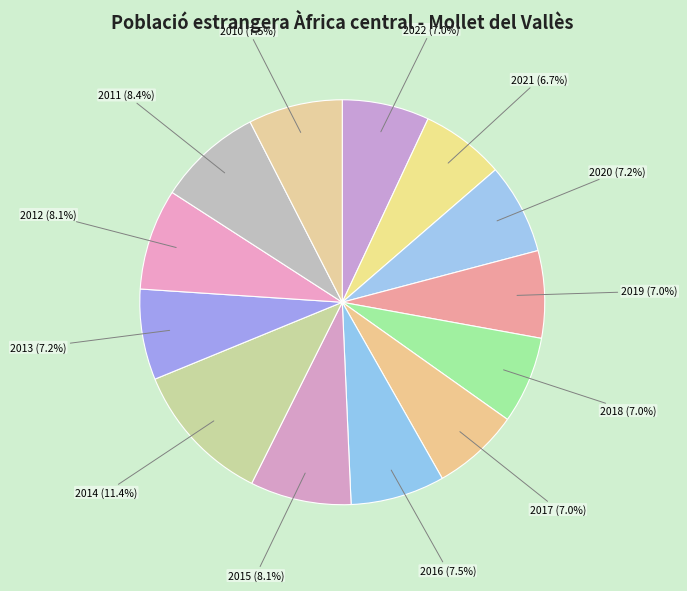

How many segments does this pie chart have?

13